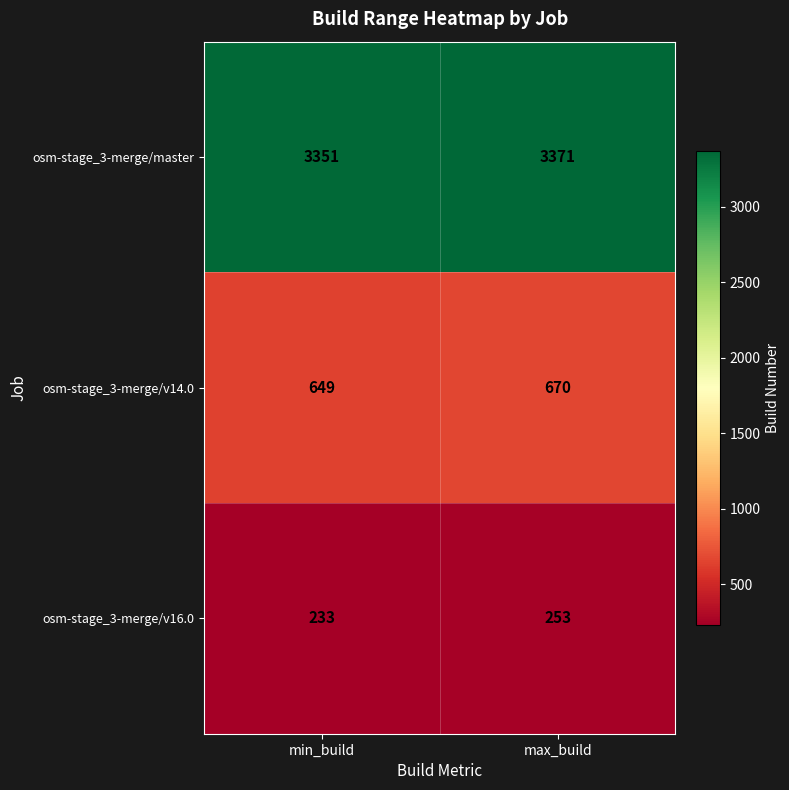

Rank the series at min_build from highest to lowest value.

osm-stage_3-merge/master, osm-stage_3-merge/v14.0, osm-stage_3-merge/v16.0